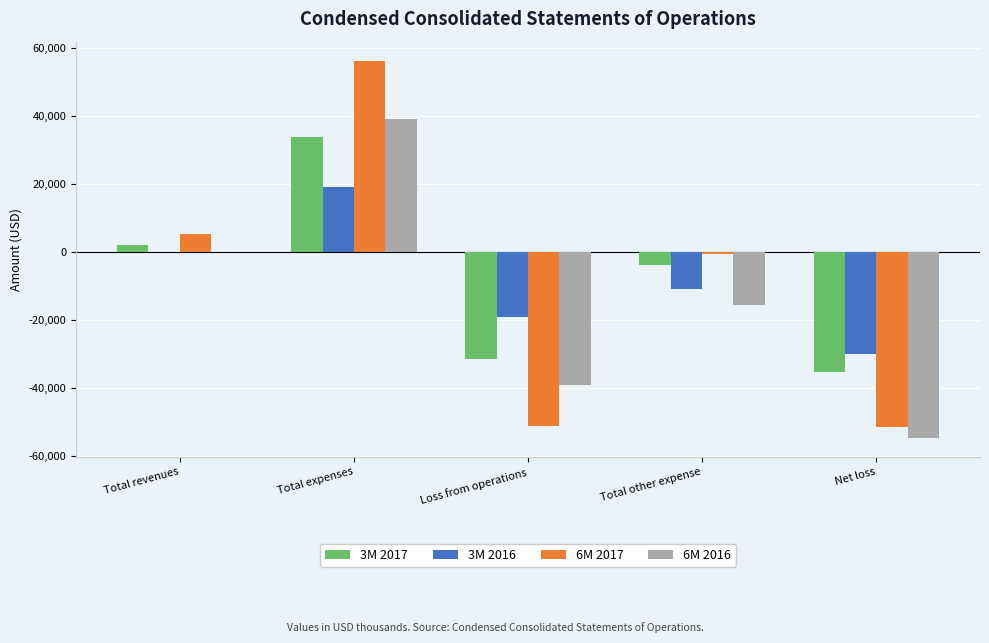

True or false: 3M 2016 has a value of -29959 at Net loss.

True